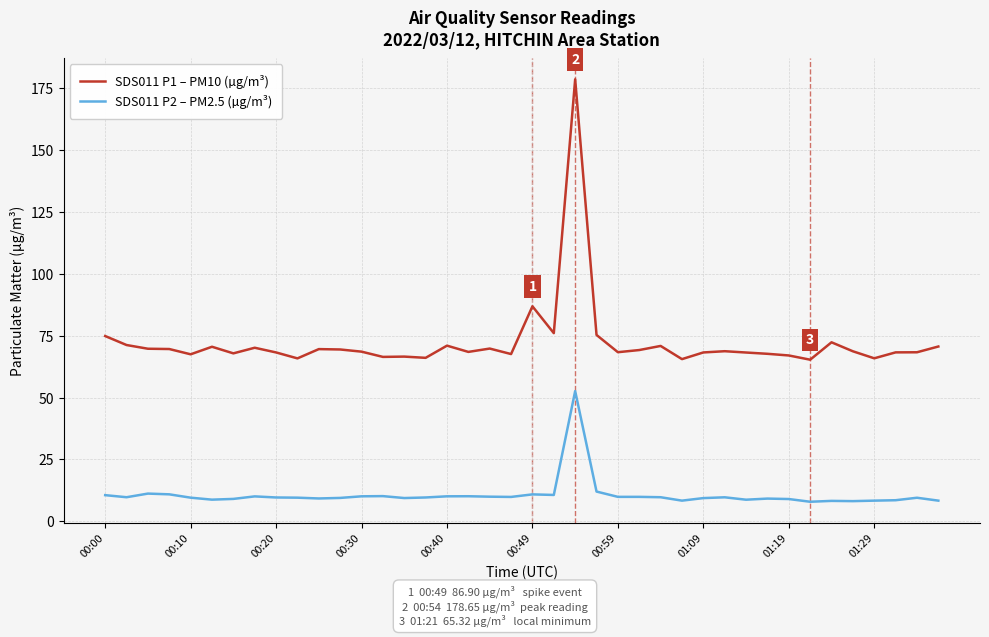

Which series has the largest range (max minus min)?

SDS011 P1 – PM10 (µg/m³)